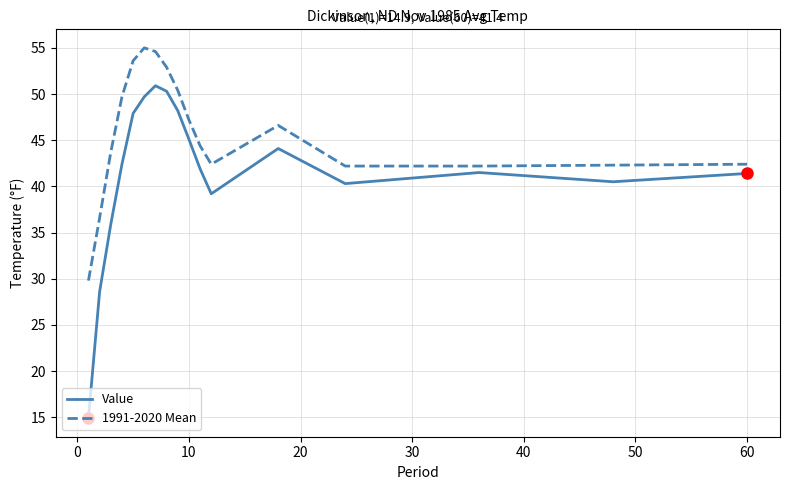

What is the difference between the maximum and minimum values in the Value series?

36.0